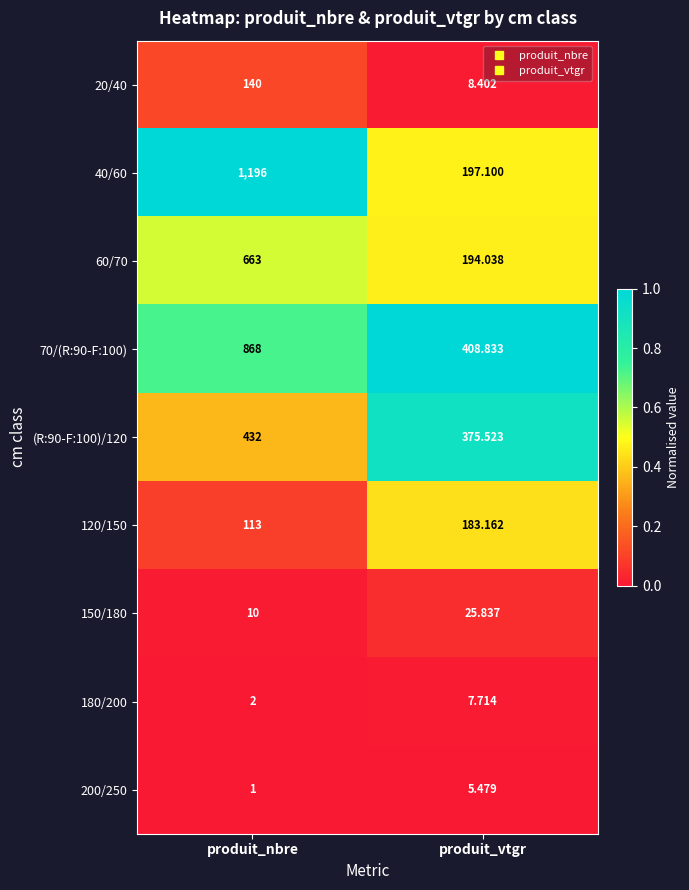

At which category does the chart reach its peak across all series?

produit_nbre